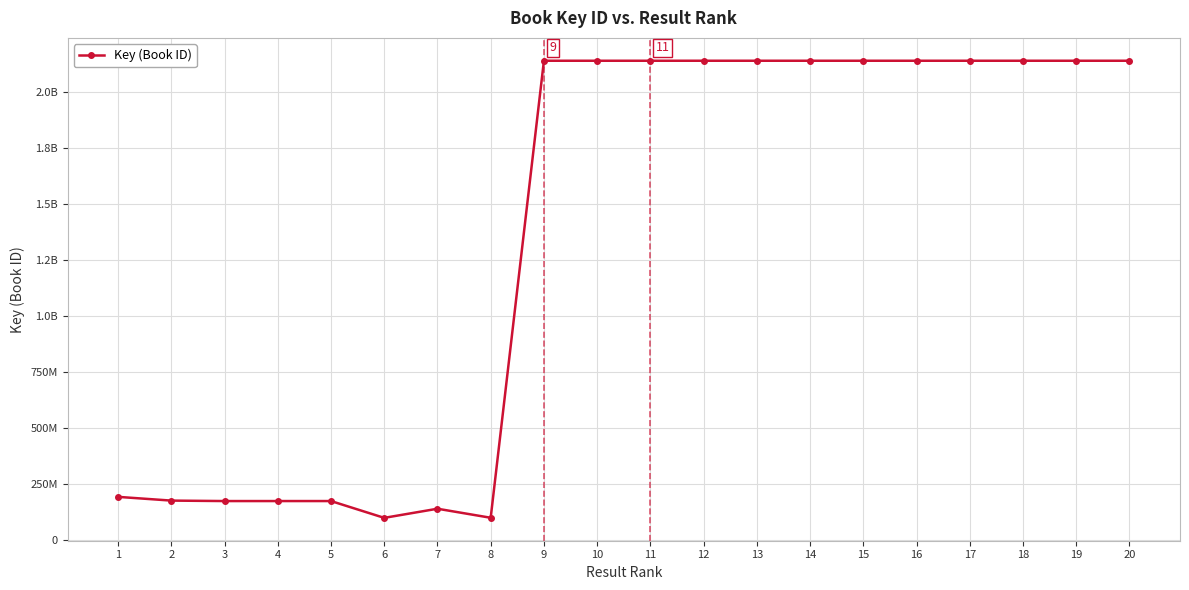

Is this an area chart (filled region under the line)?

No